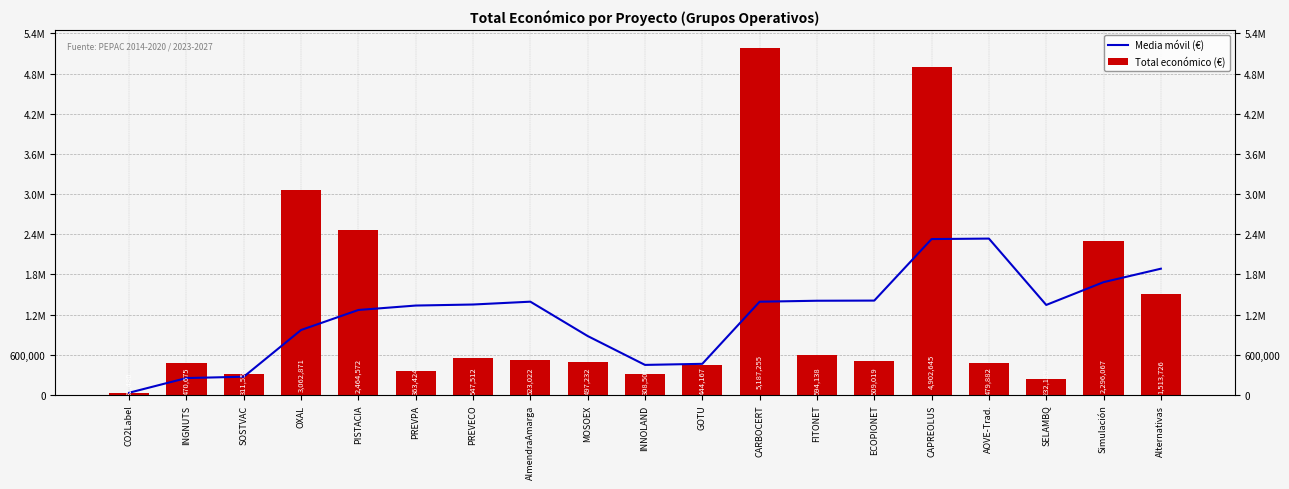

Which category has the lowest value across all series?

CO2Label